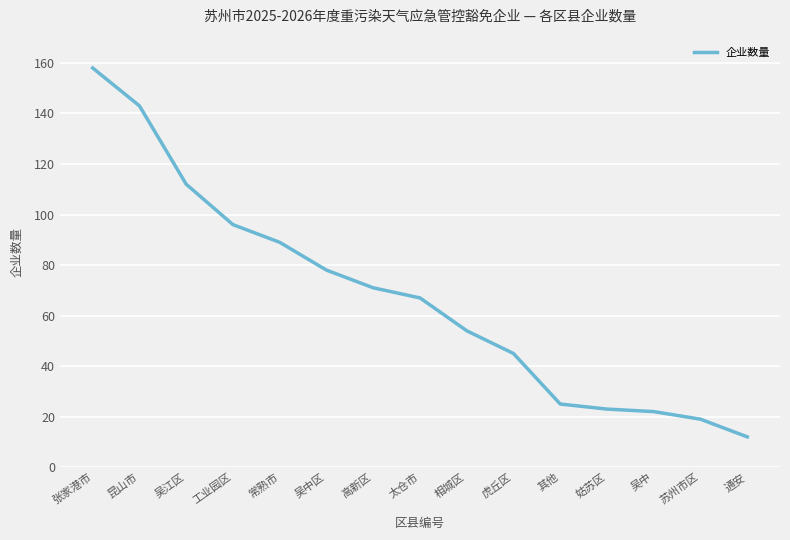

Does the chart have visible grid lines?

Yes